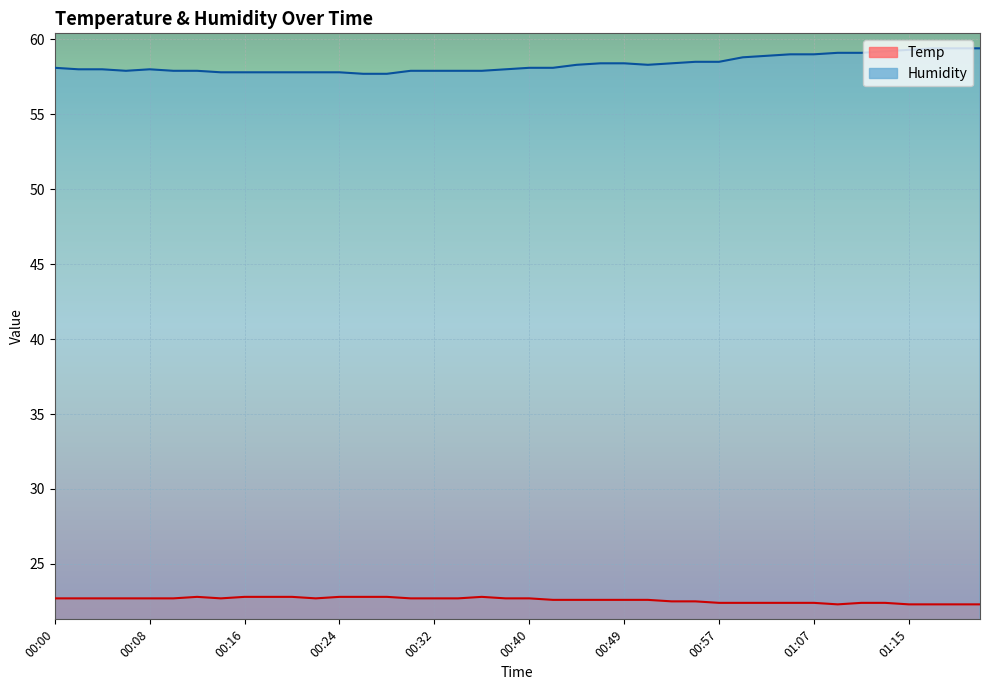

What is the difference between the maximum and second lowest values in the Temp series?

0.5